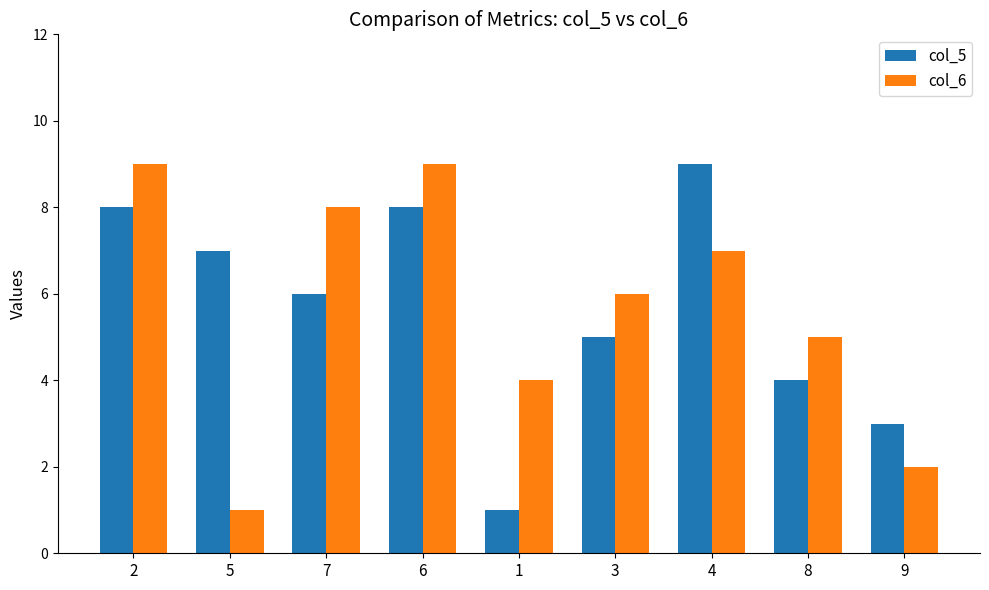

What is the label of the 6th bar from the right?

6